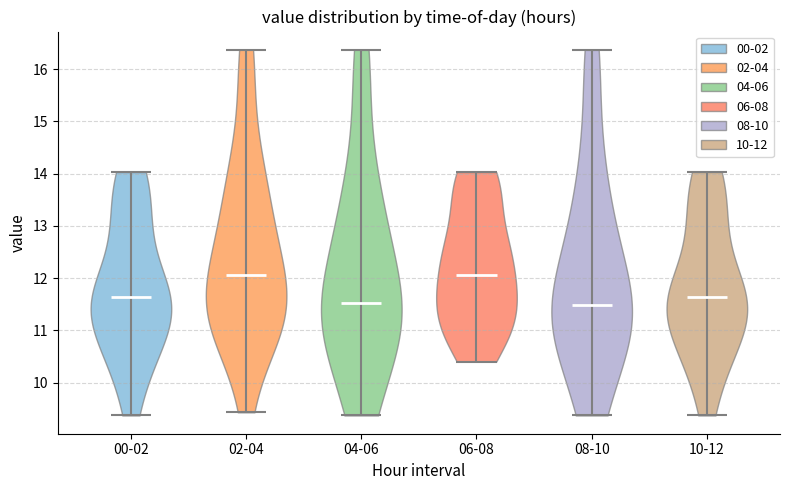

Where does the median line of the violin for 04-06 sit on the y-axis? The values are not printed on the chart, so give them approximately, as read against the axis.

11.5